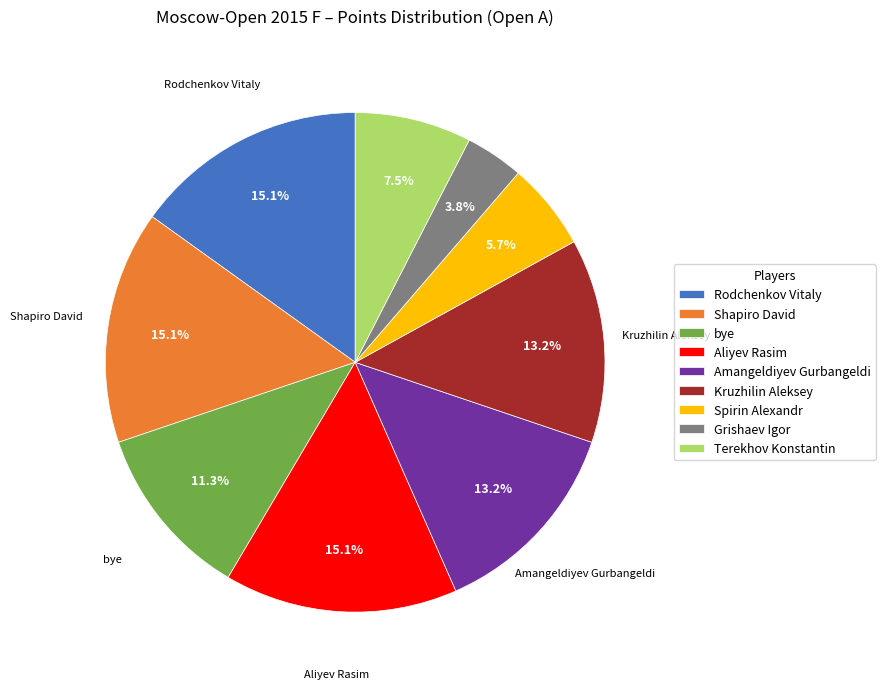

Is there any slice that represents more than half of the pie?

No